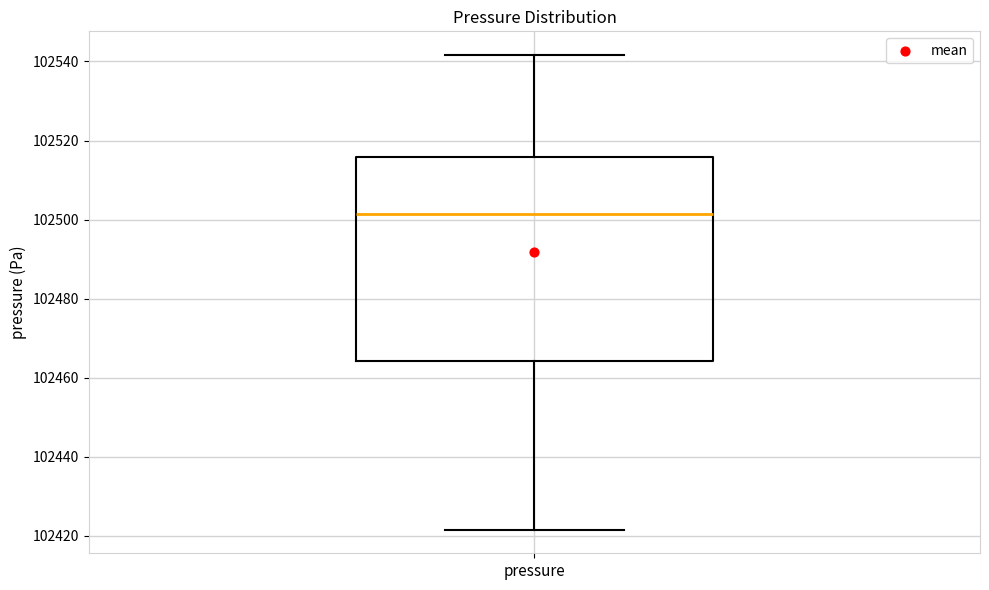

Read this box plot against the y-axis: the position of the median line, the range covered by the box, and the ends of both whiskers. The values are not printed on the chart, so give them approximately, as read against the axis.

median 102502, box 102464 to 102516, whiskers 102422 to 102542